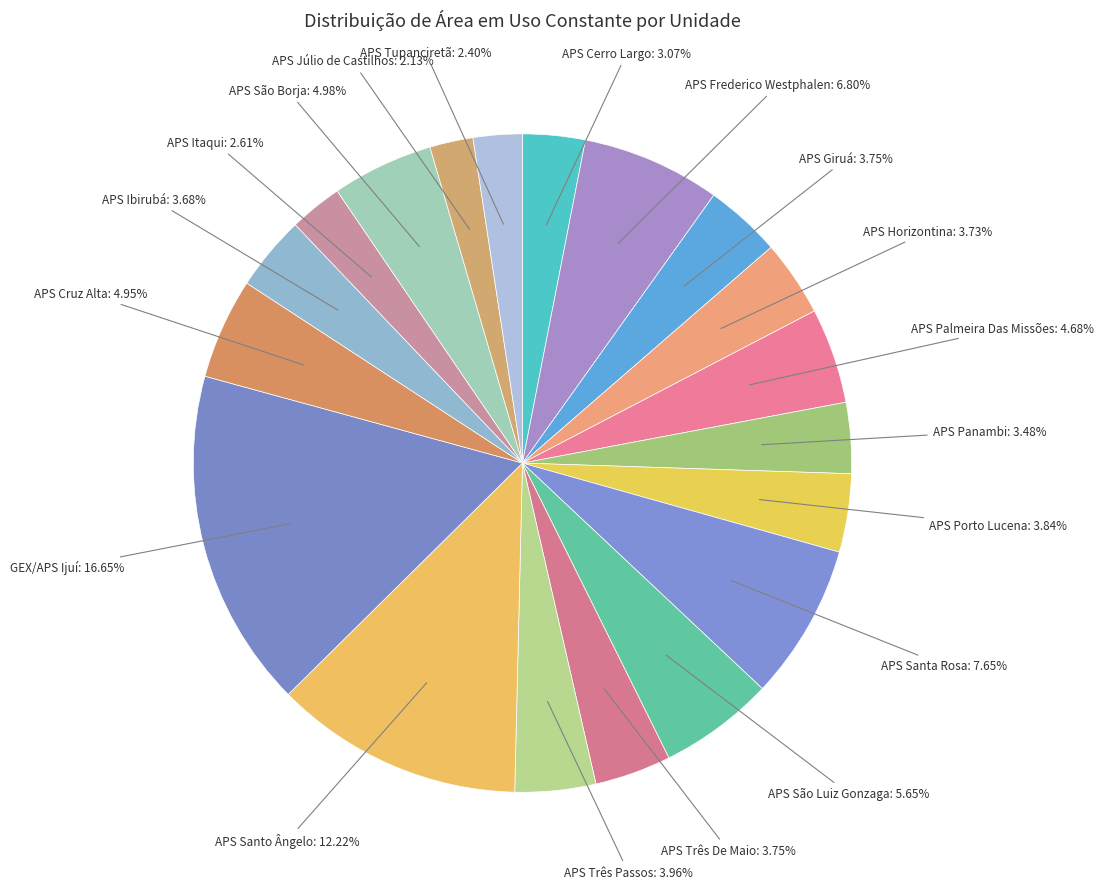

How many slices are in this pie chart?

19